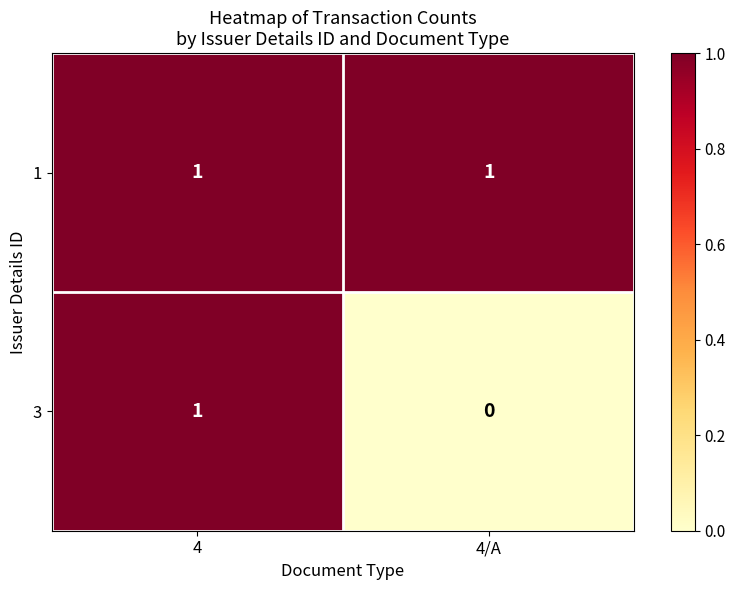

The 3 series shows 2 at 4. True or false?

False